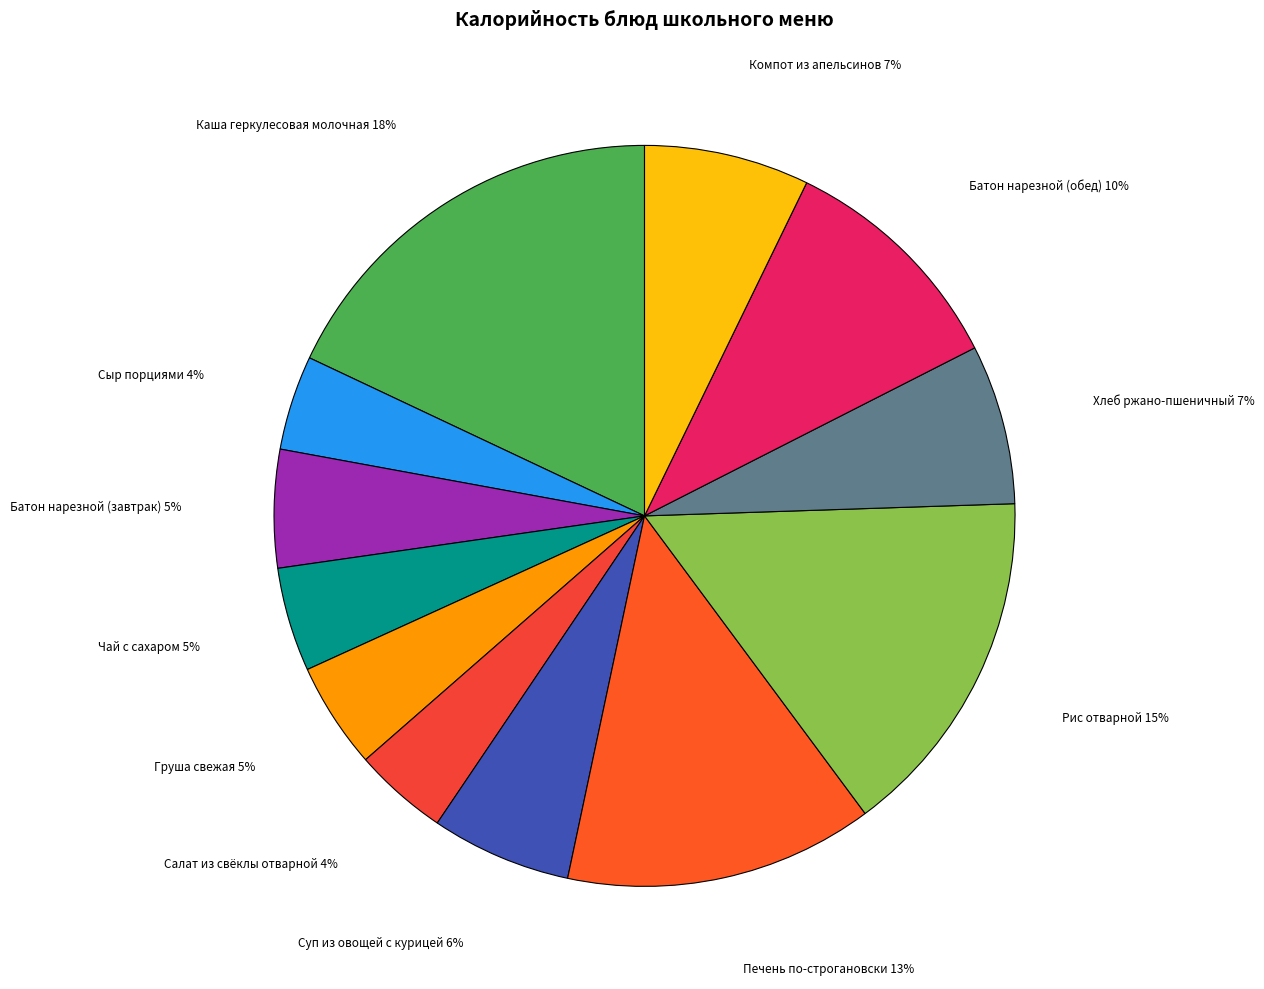

To the nearest percent, what is the difference between the Хлеб ржано-пшеничный and Суп из овощей с курицей slice percentages?

1%